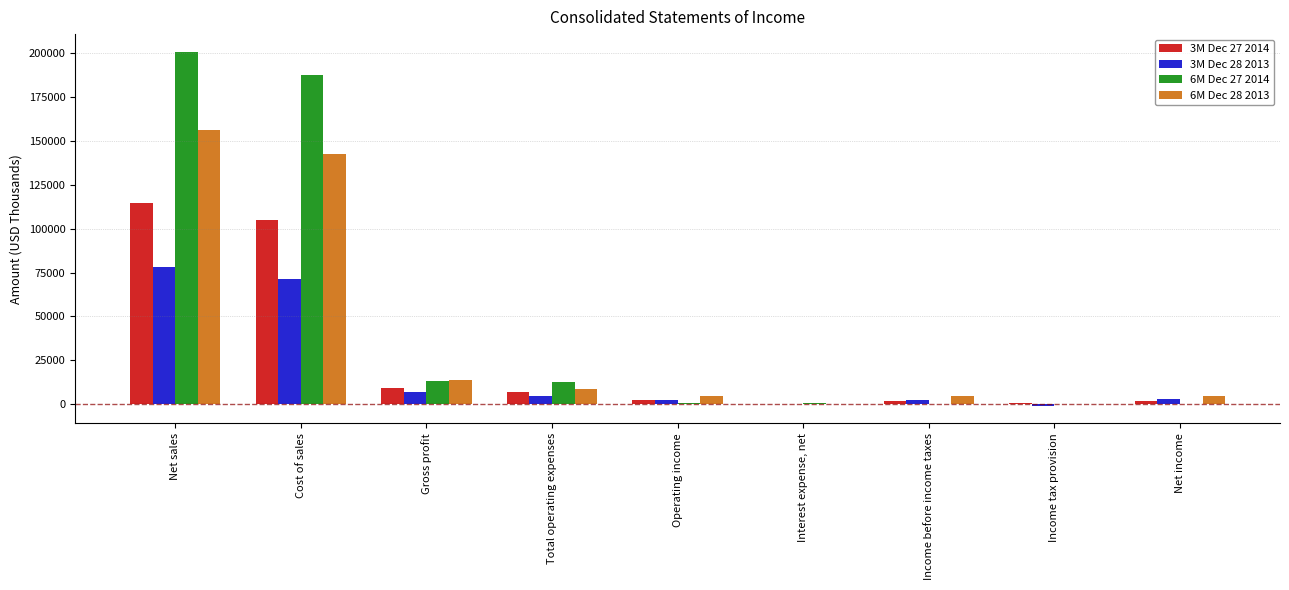

Which series has the largest total across all categories?

6M Dec 27 2014